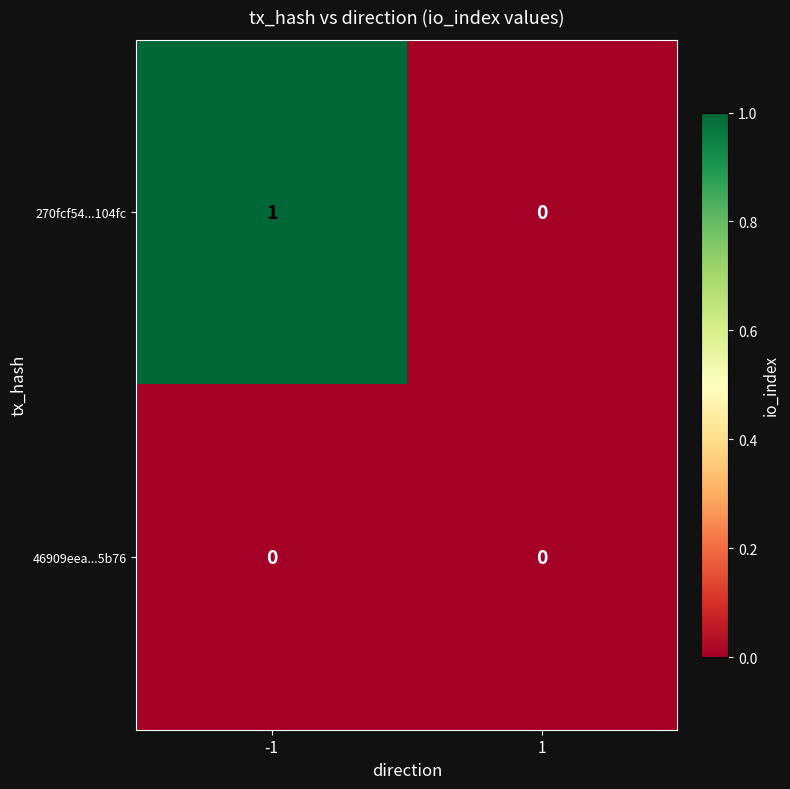

Which series changed the most between -1 and 1?

270fcf54...104fc